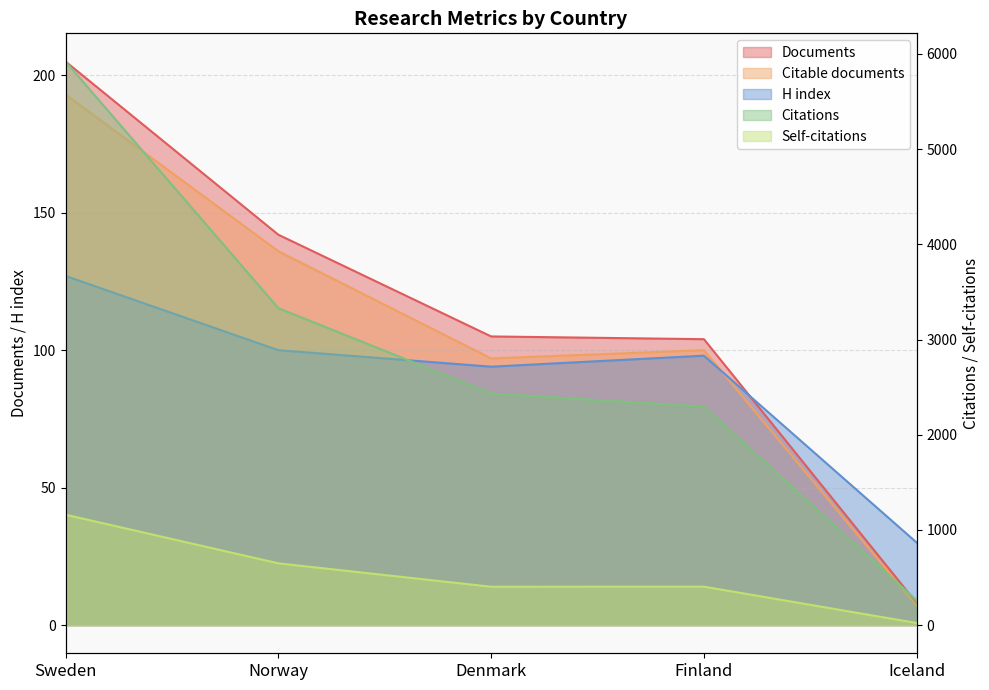

What is the spread (max minus min) of values at Finland?

2198